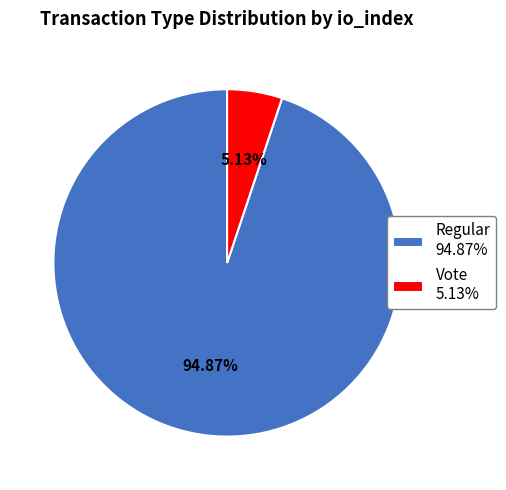

Between Vote and Regular, which is larger?

Regular